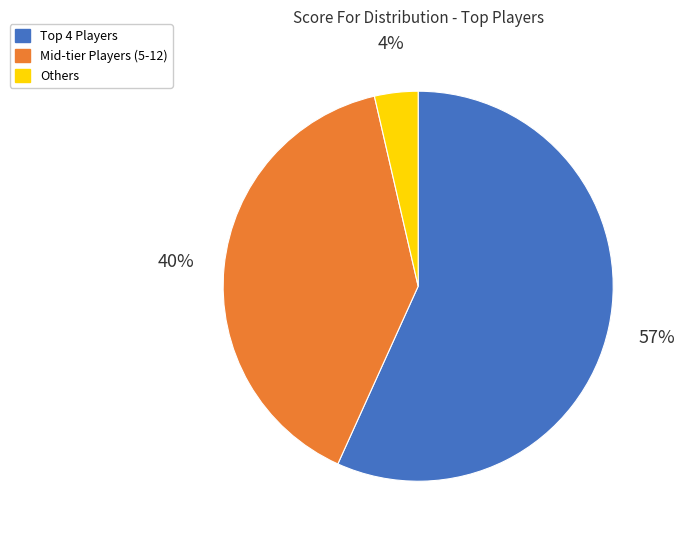

To the nearest percent, what is the average slice percentage?

33%